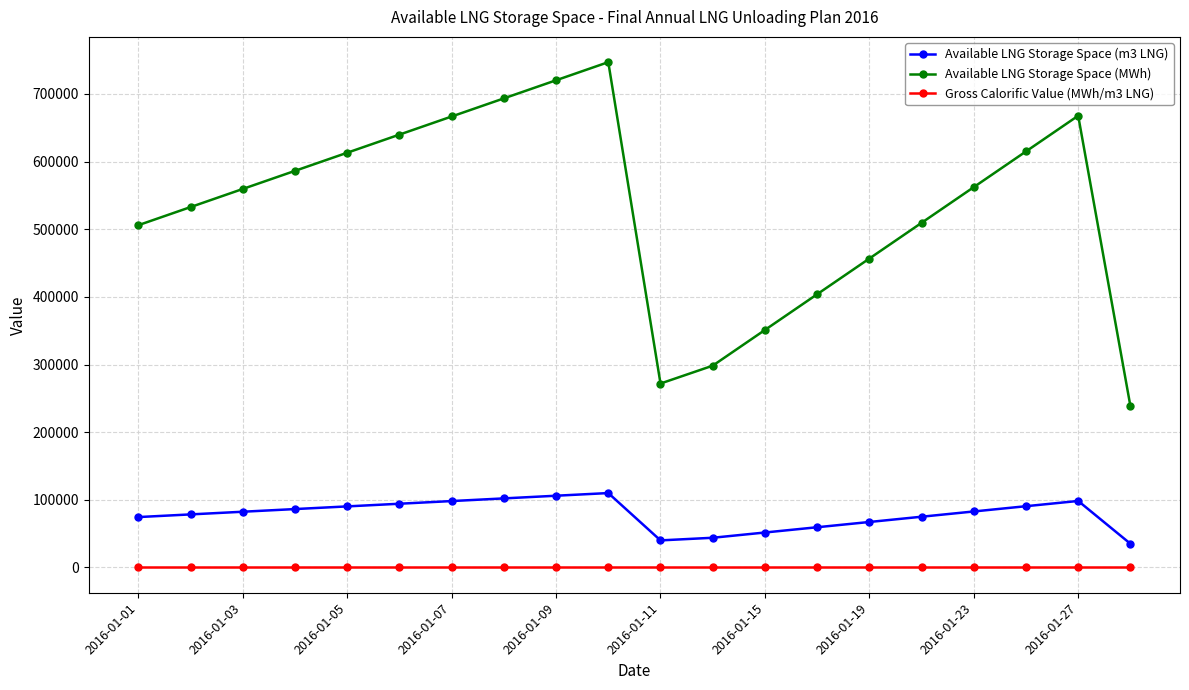

At how many categories does at least one series exceed 676961?

3